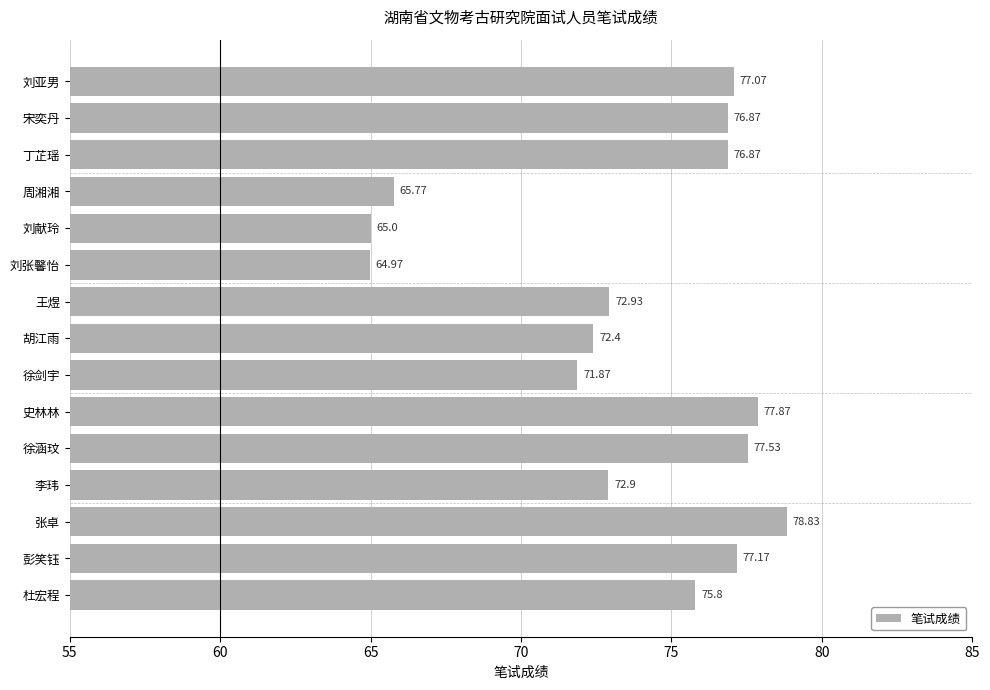

What is the label of the 4th bar from the top?

周湘湘